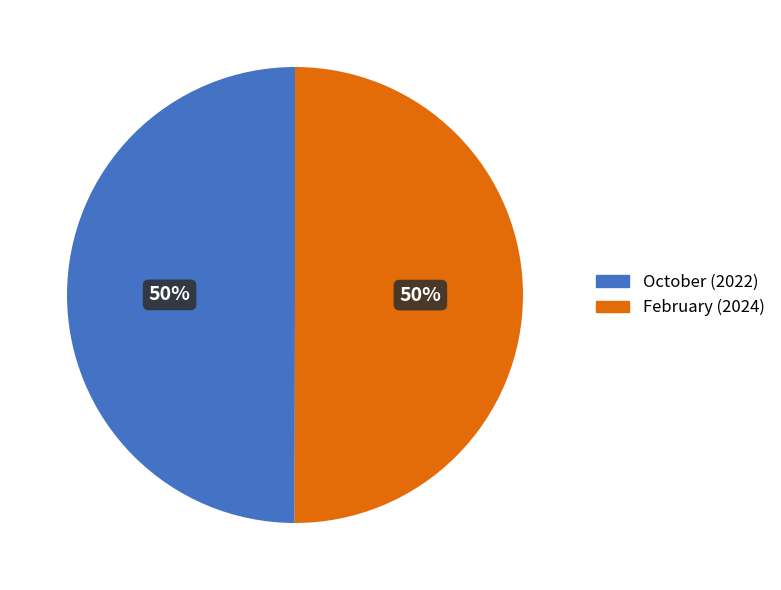

True or false: February accounts for 58% of the total.

False